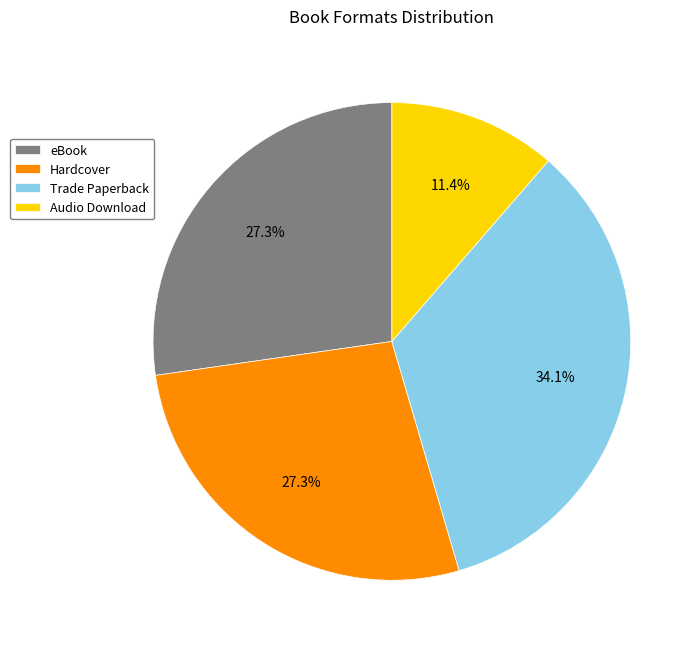

What percentage is the Hardcover slice, to the nearest percent?

27%